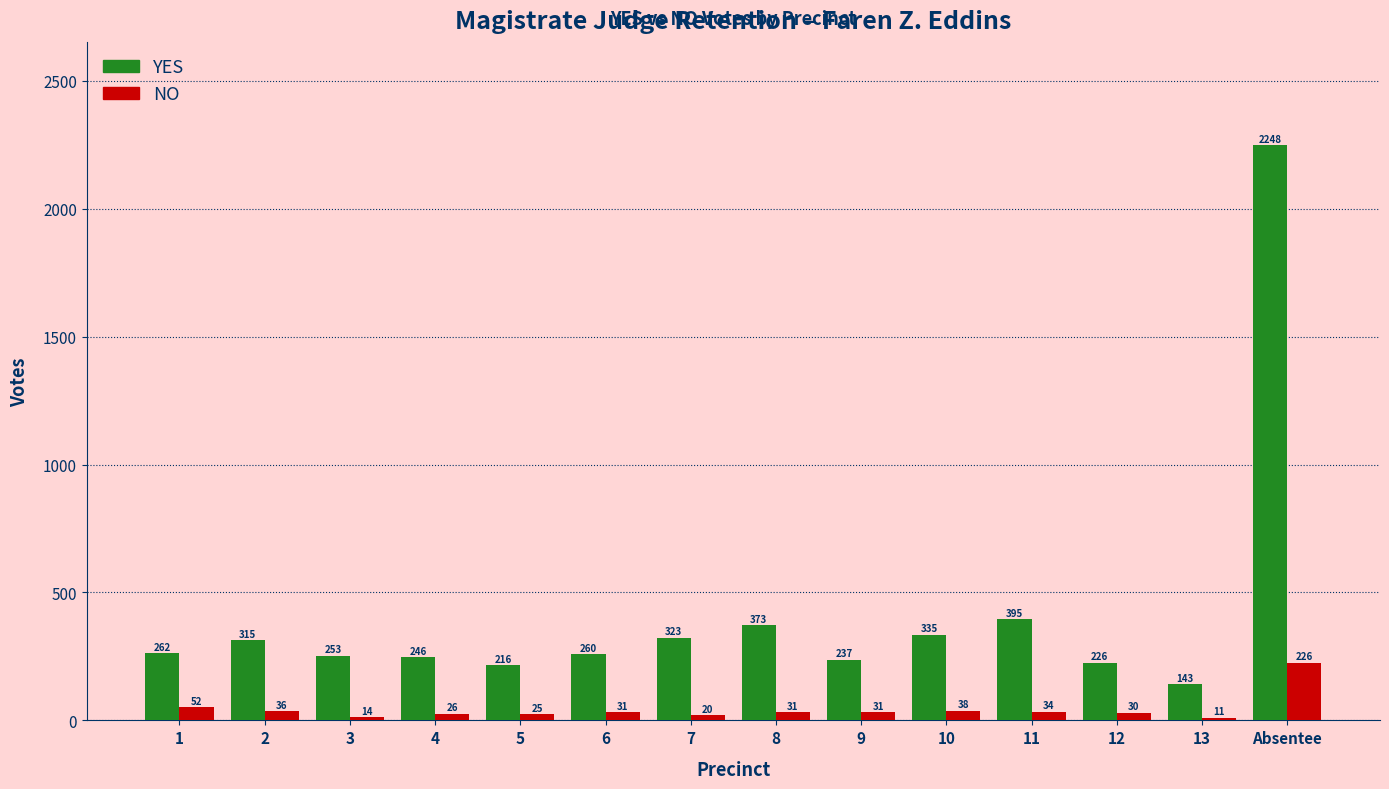

How many categories are shown in the chart?

14